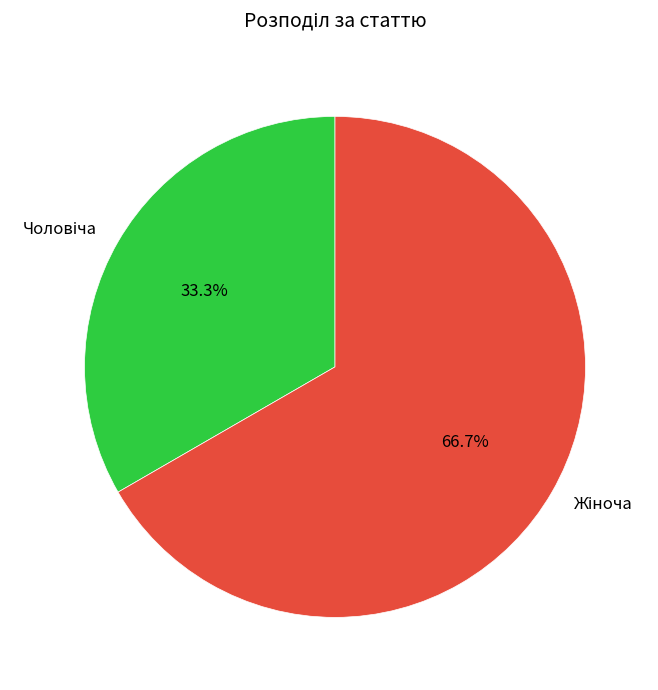

Does any single category account for the majority?

Yes